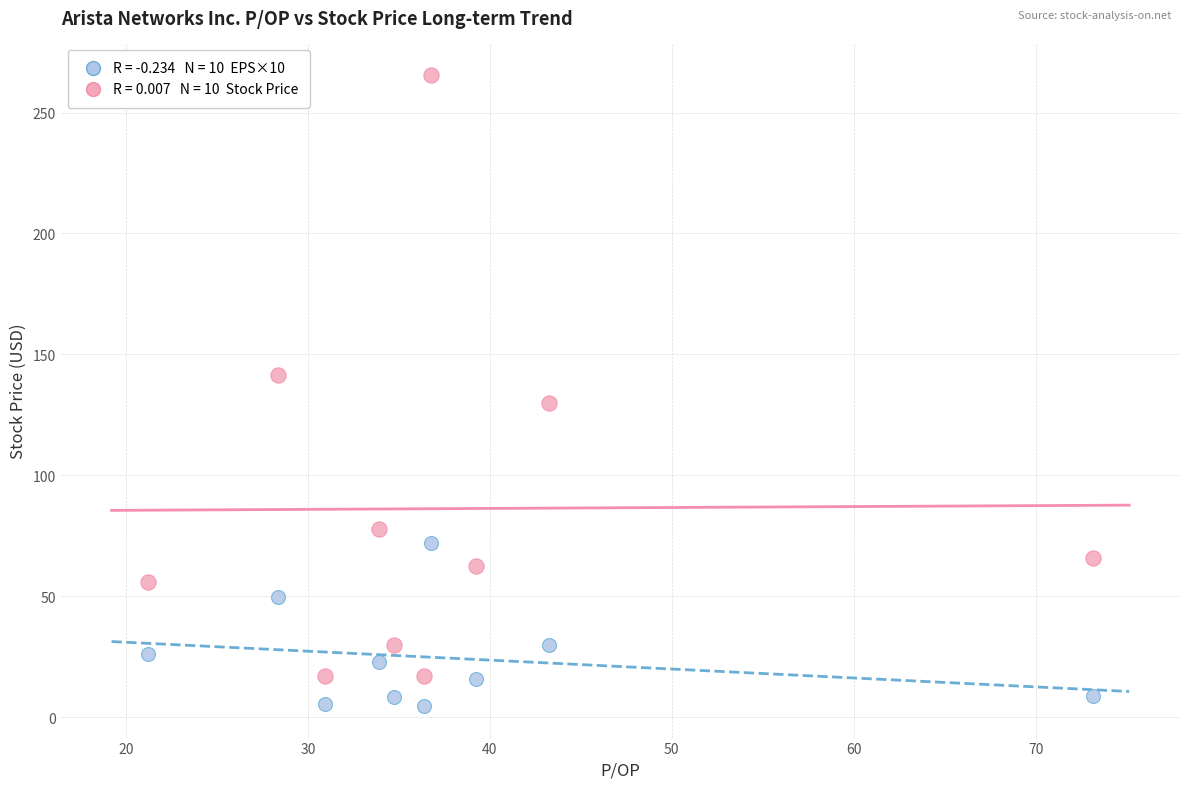

Across all data points, what is the range of X values (max minus min)?

51.9